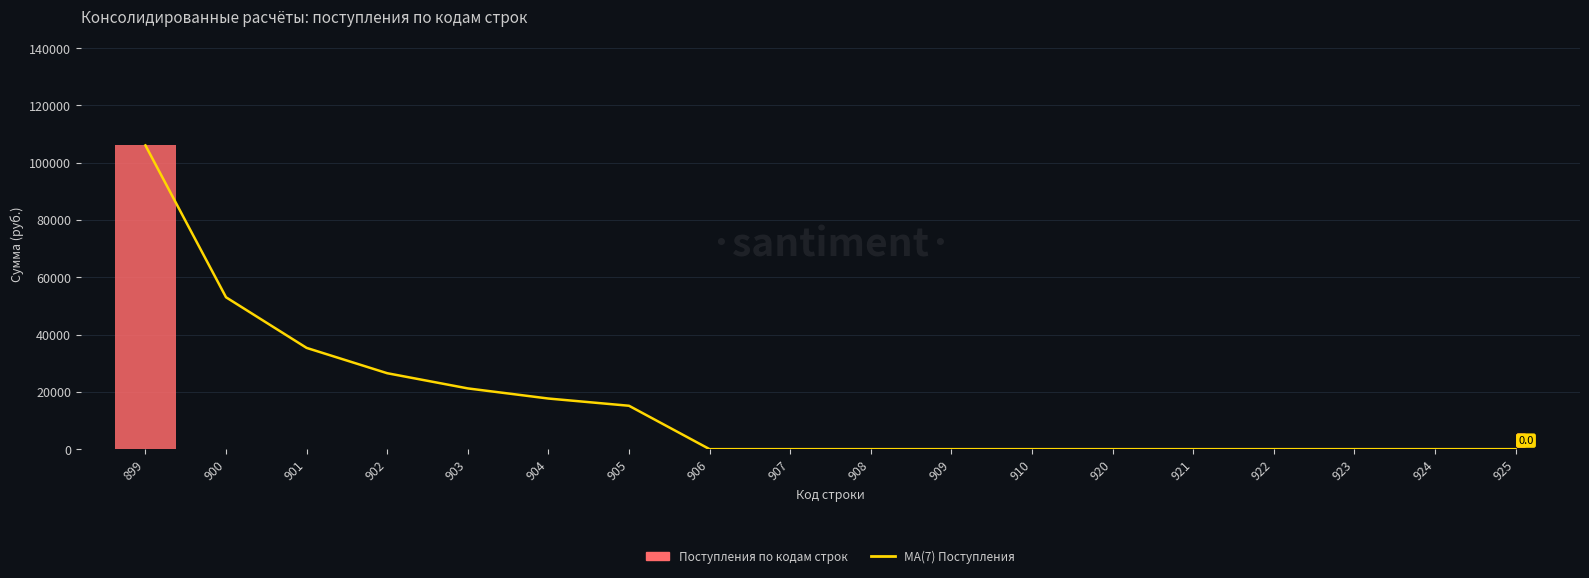

At which label does Поступления по кодам строк reach its peak?

899